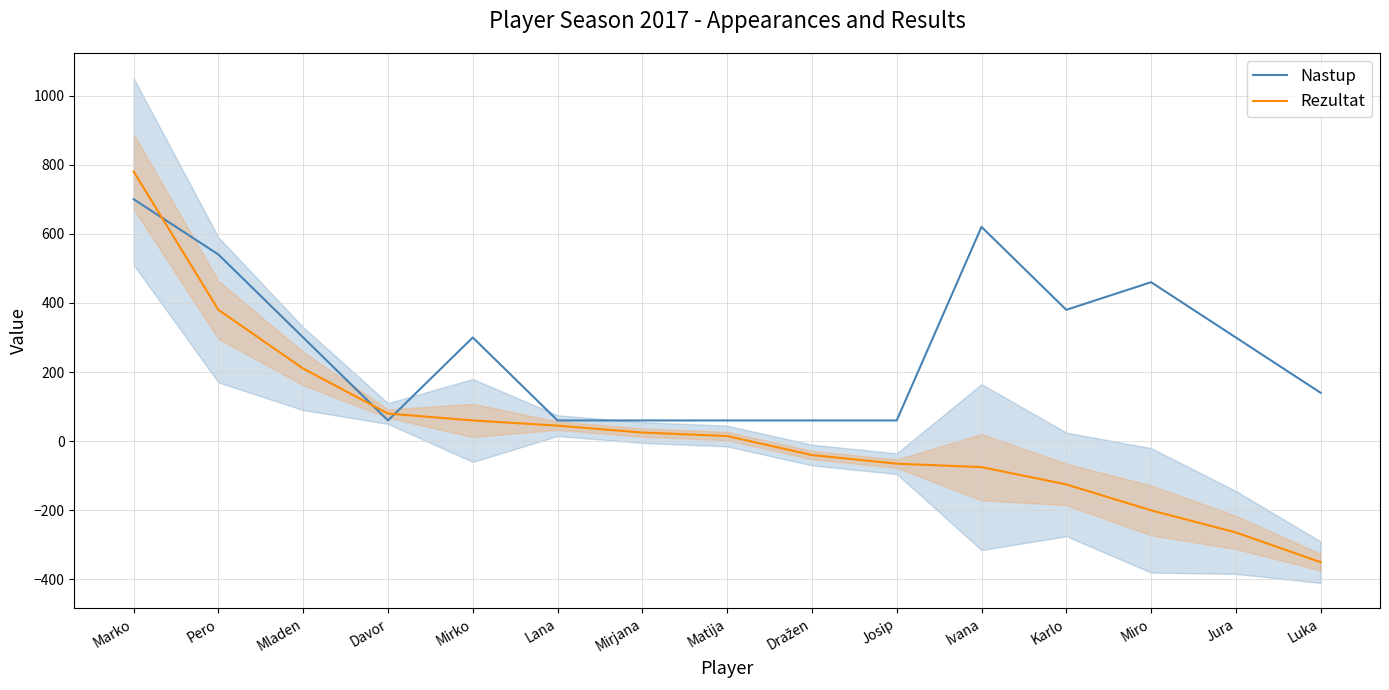

In Nastup, how many points are higher than both neighbors (excluding endpoints)?

3